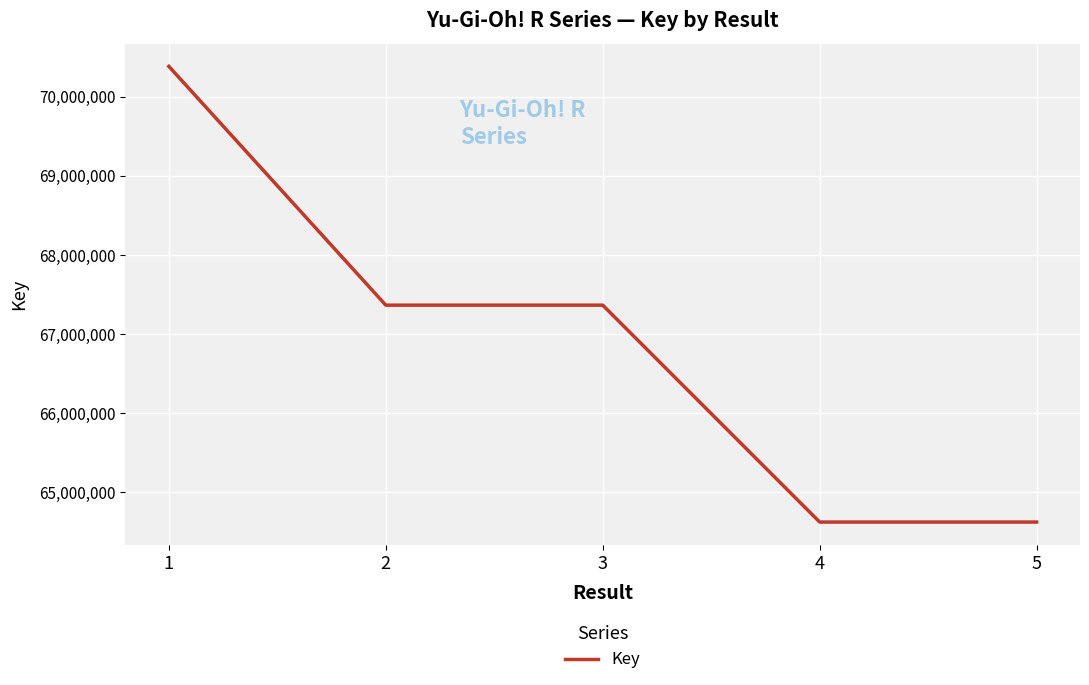

Is it true that the value at 5 is 31909214?

False